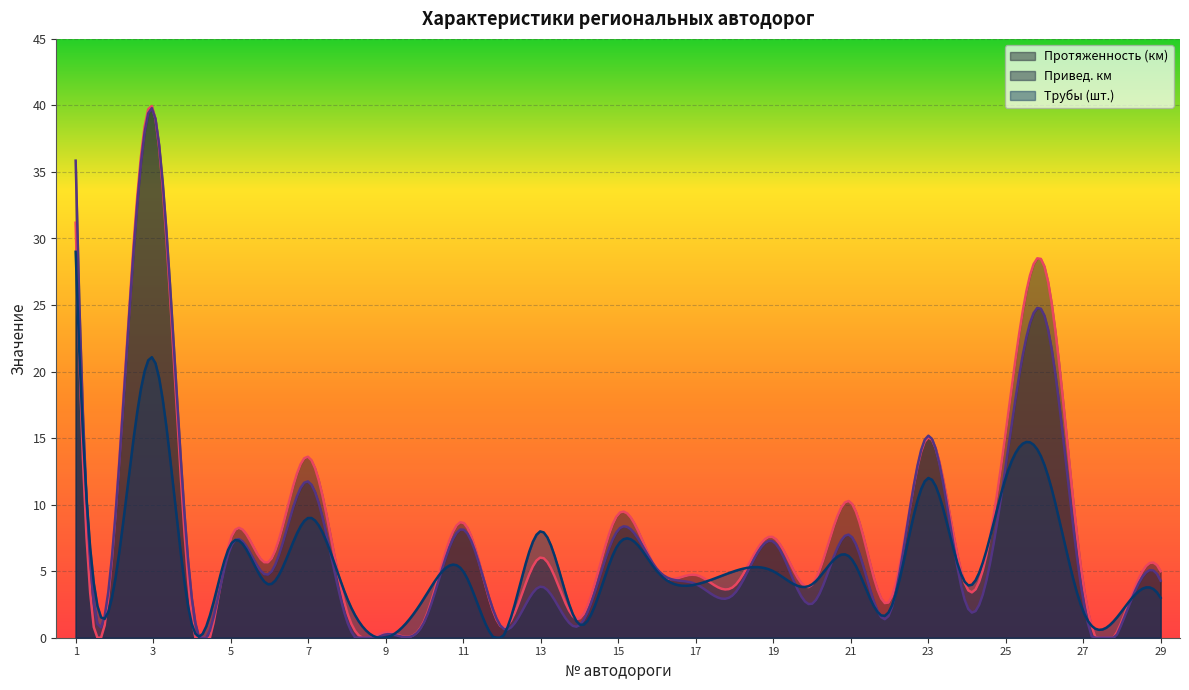

The value of Протяженность (км) at 22 is 2.7. True or false?

True